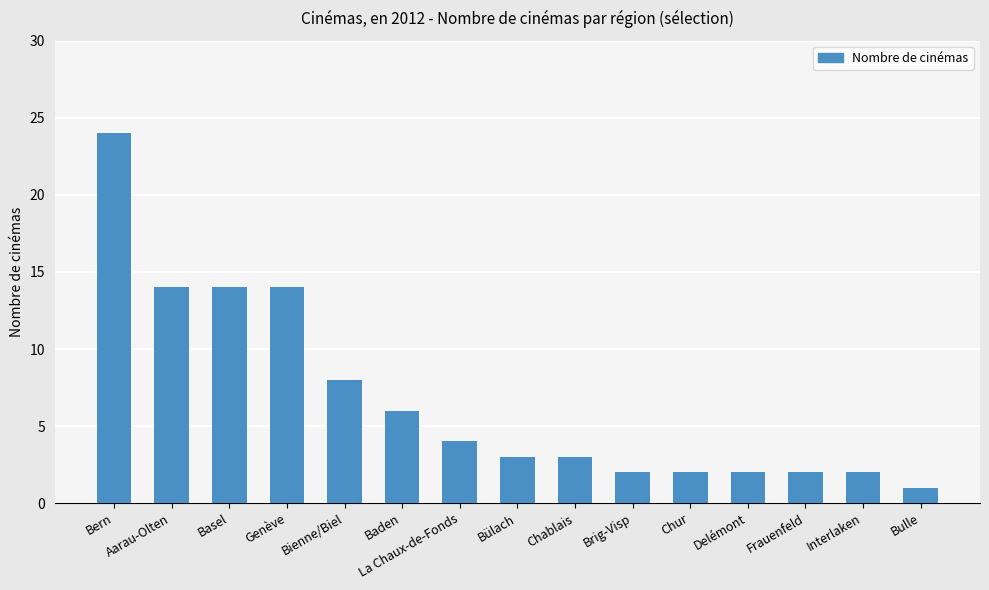

Approximately how many times larger is the value at Basel compared to La Chaux-de-Fonds?

3.5